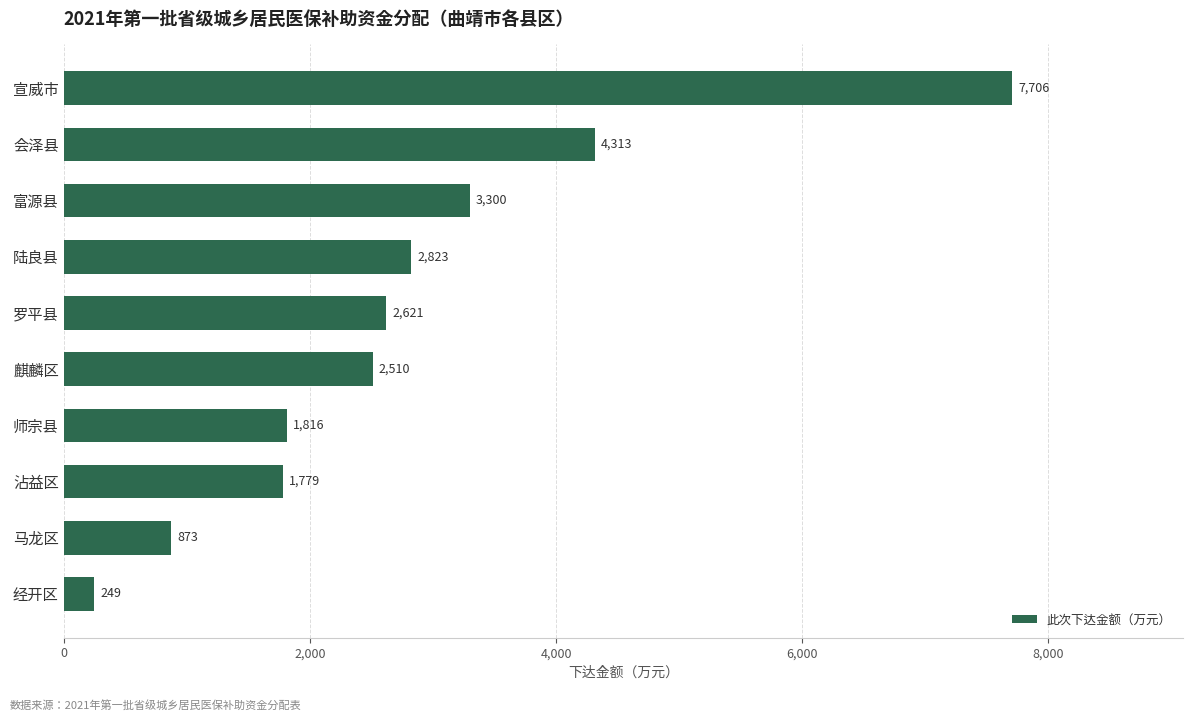

What is the sum of all values?

27990